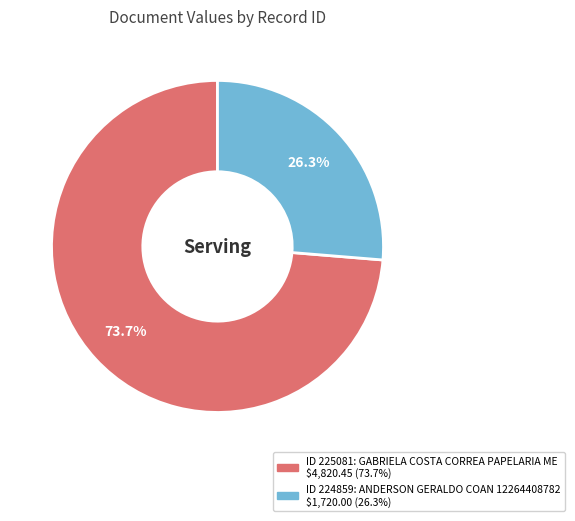

Does any single category account for the majority?

Yes